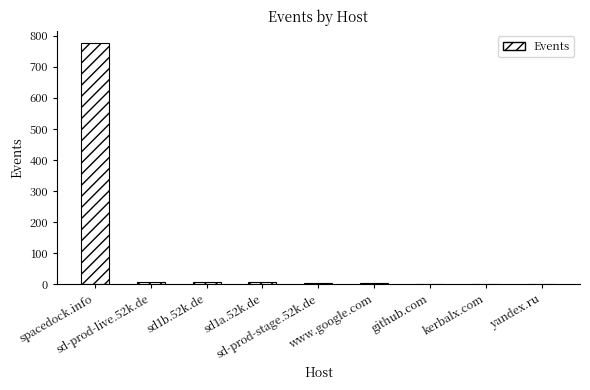

What is the sum of all values?

814